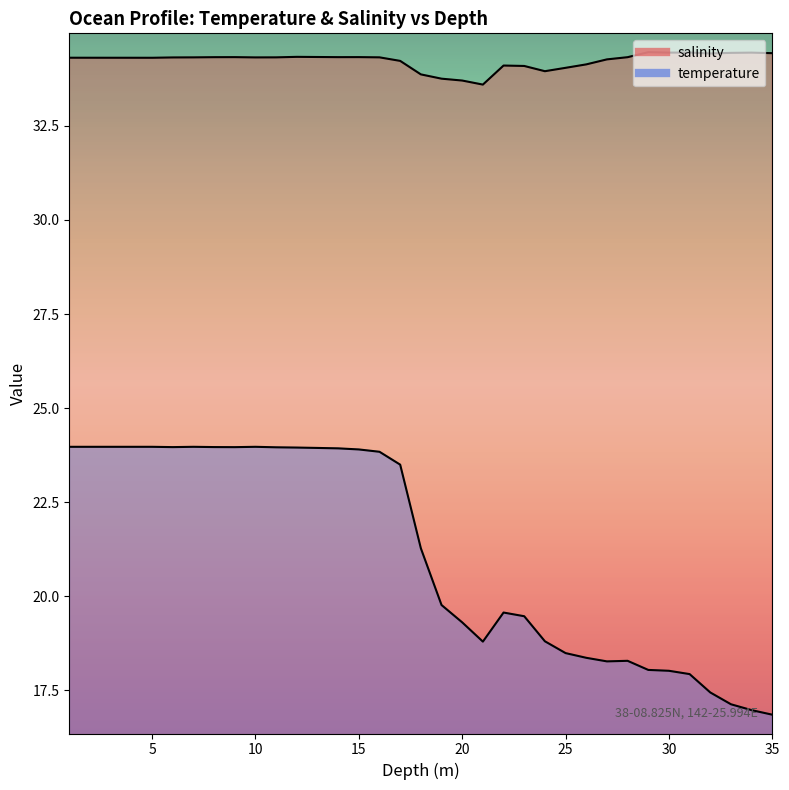

True or false: temperature and salinity intersect in this chart.

False